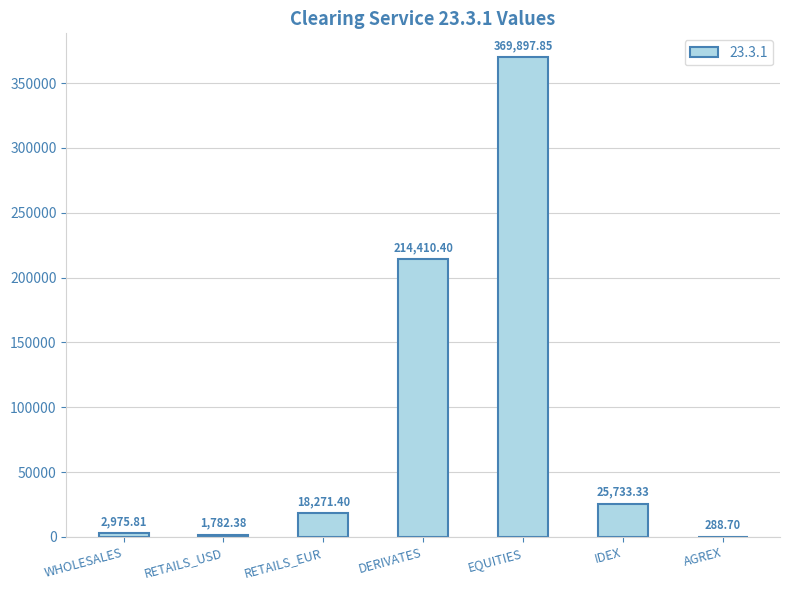

What is the sum of the values at WHOLESALES and RETAILS_USD?

4758.2